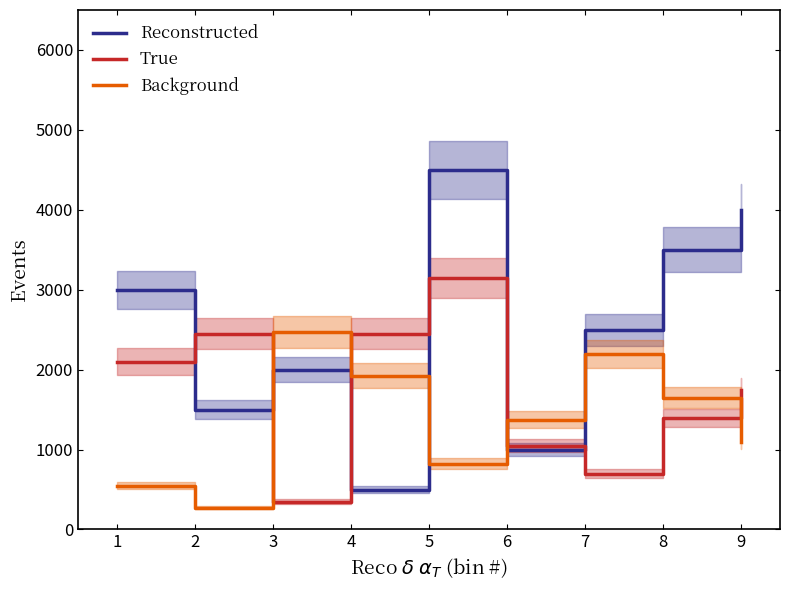

At which label does Reconstructed first exceed 2500?

1